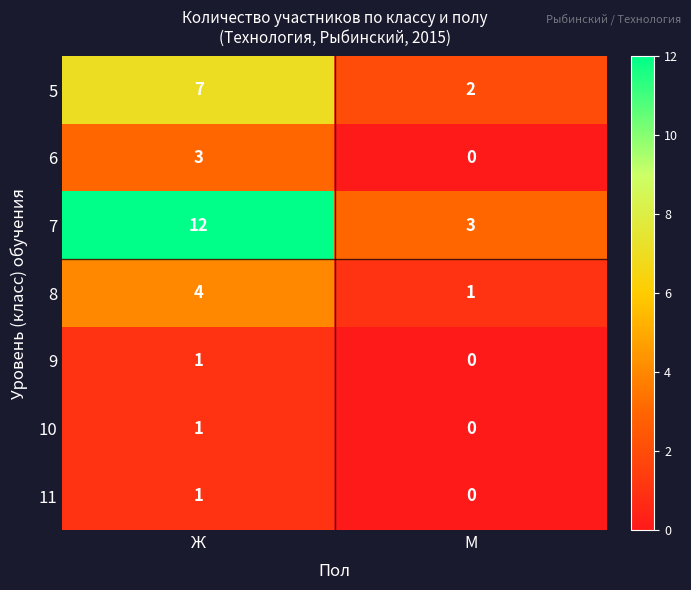

What is the difference between the 8 values at М and Ж?

3